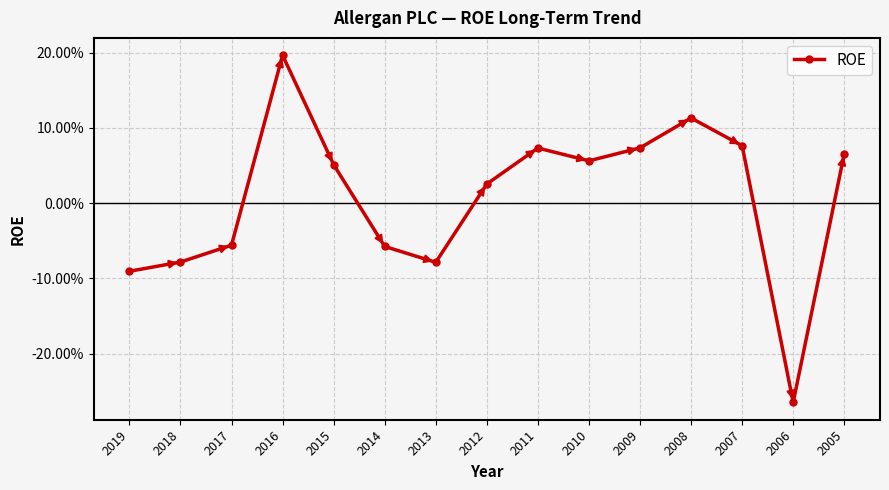

Reading left to right, extract all data points from this chart.

2019=-0.1	2018=-0.1	2017=-0.1	2016=0.2	2015=0.1	2014=-0.1	2013=-0.1	2012=0.0	2011=0.1	2010=0.1	2009=0.1	2008=0.1	2007=0.1	2006=-0.3	2005=0.1